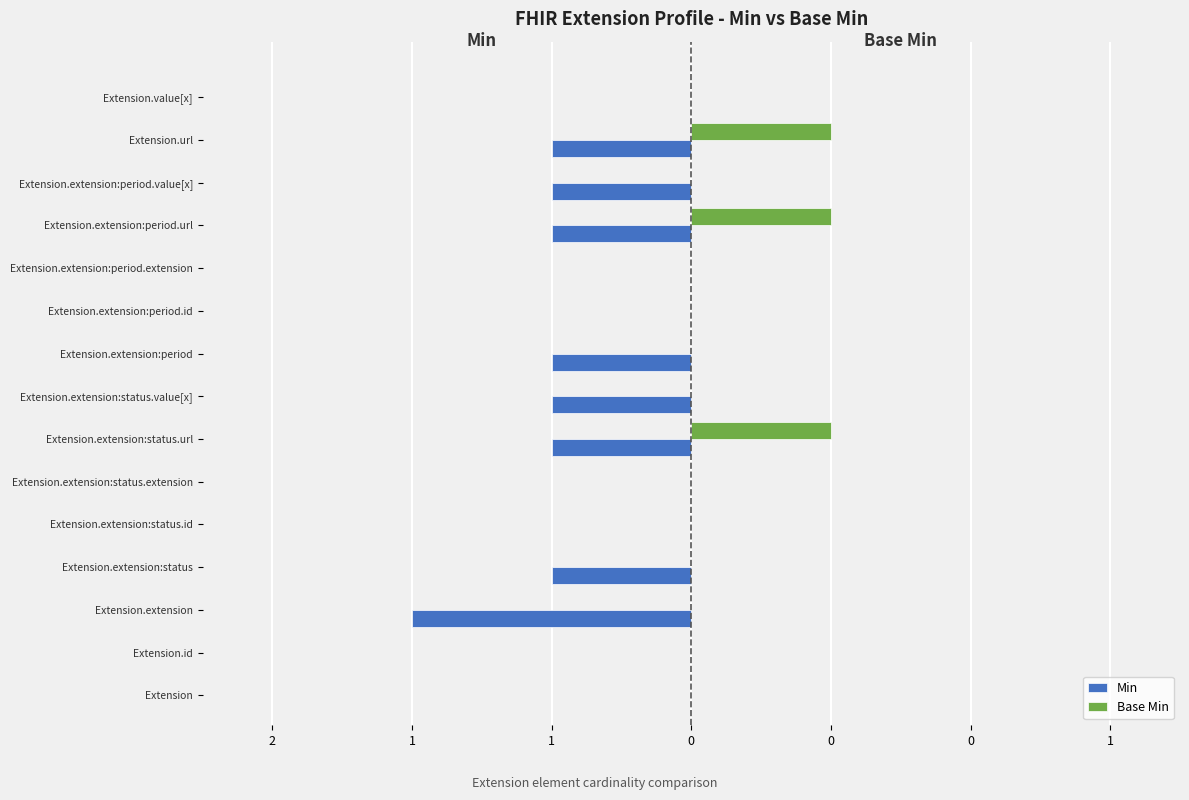

What are all the series names shown in the legend?

Min, Base Min